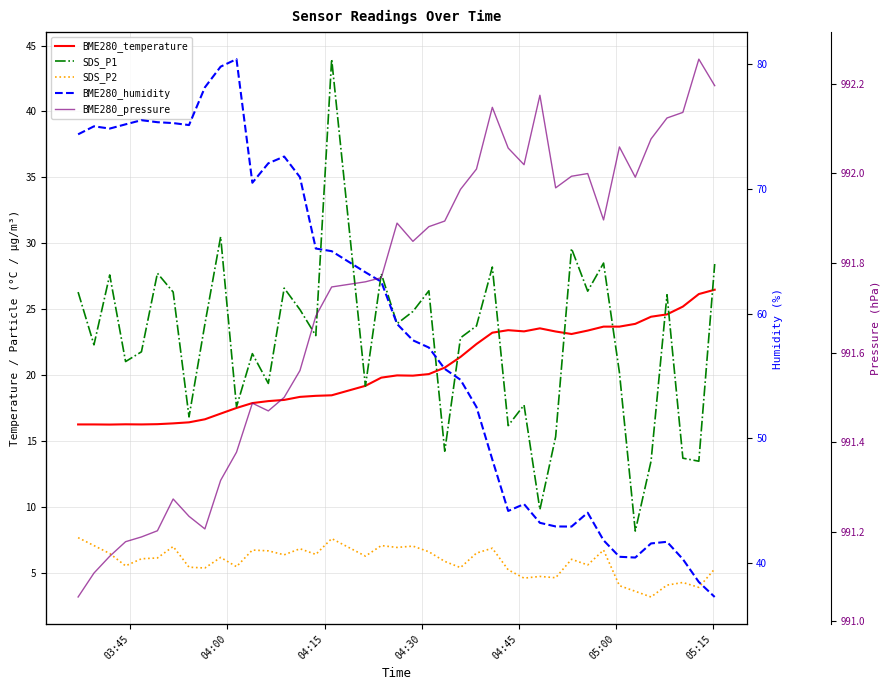

Is it true that BME280_temperature equals 42.3 at 34?

False